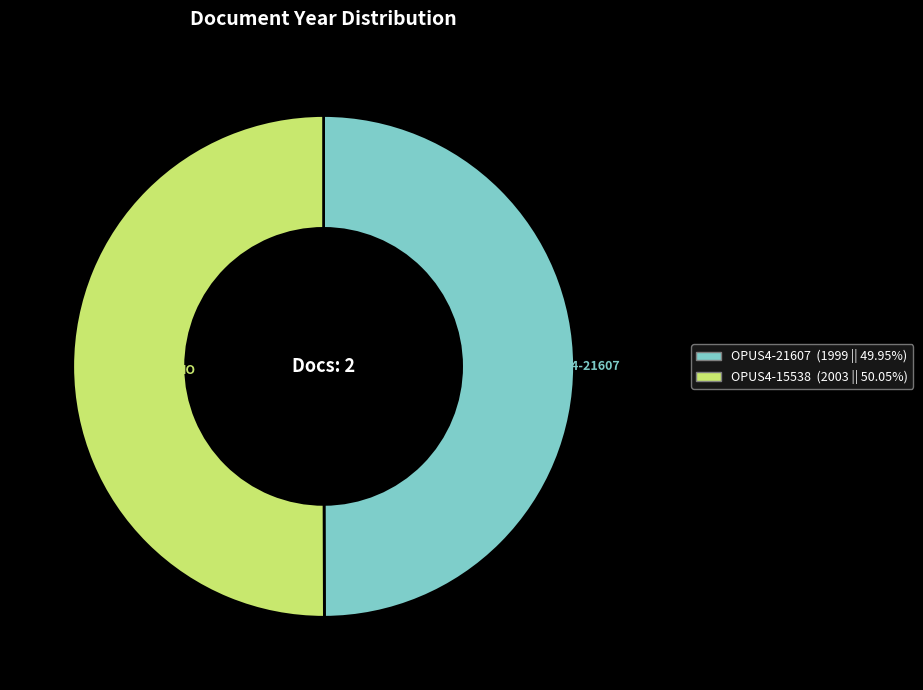

Combined, do OPUS4-15538 and OPUS4-21607 account for over 50%?

Yes